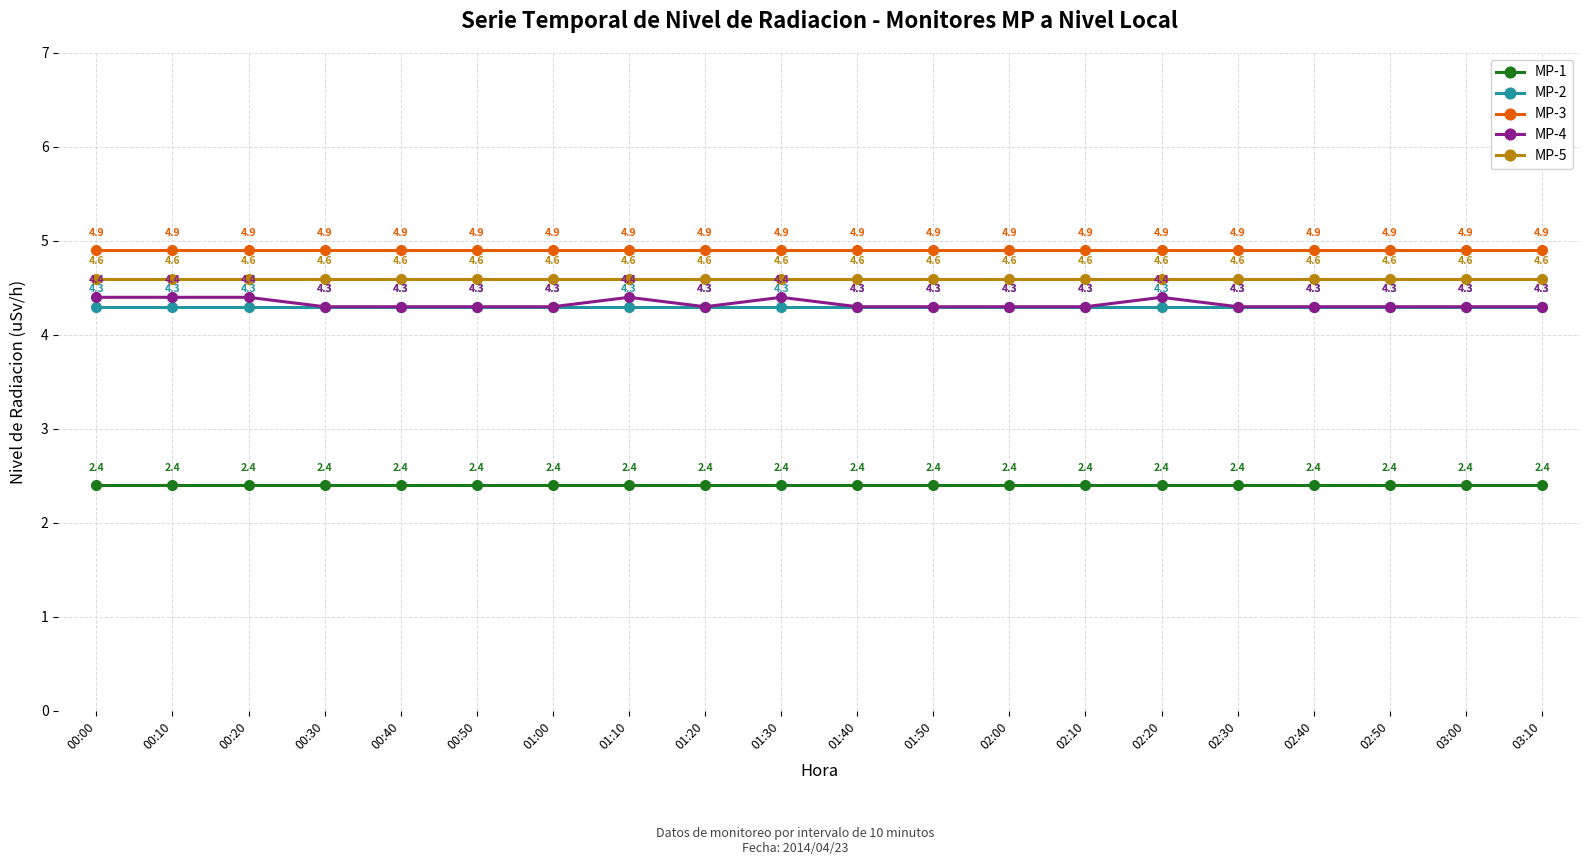

True or false: MP-2 has more than 0 points higher than both neighbors.

False